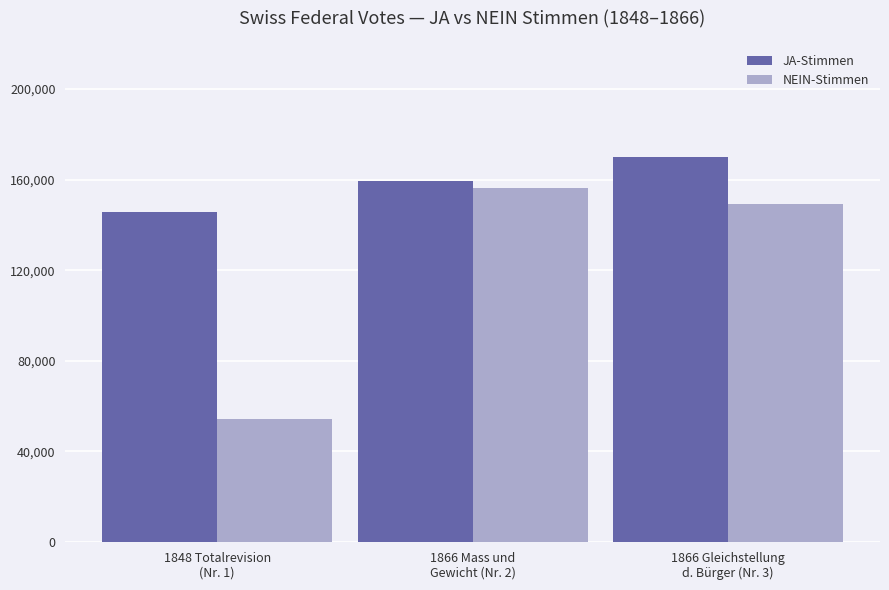

What is the difference between the maximum and second lowest values in the JA-Stimmen series?

10850